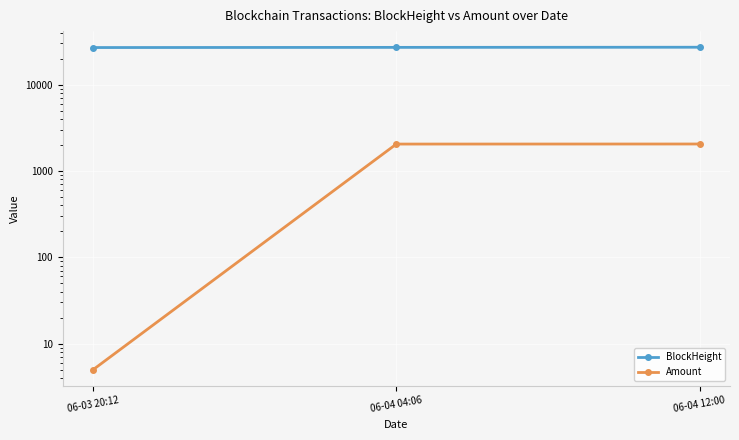

What is the label of the 3rd point from the right?

06-03 20:12